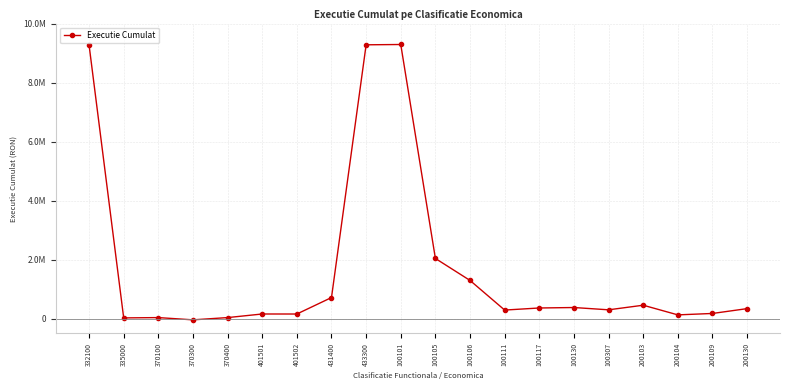

Is this an area chart (filled region under the line)?

No